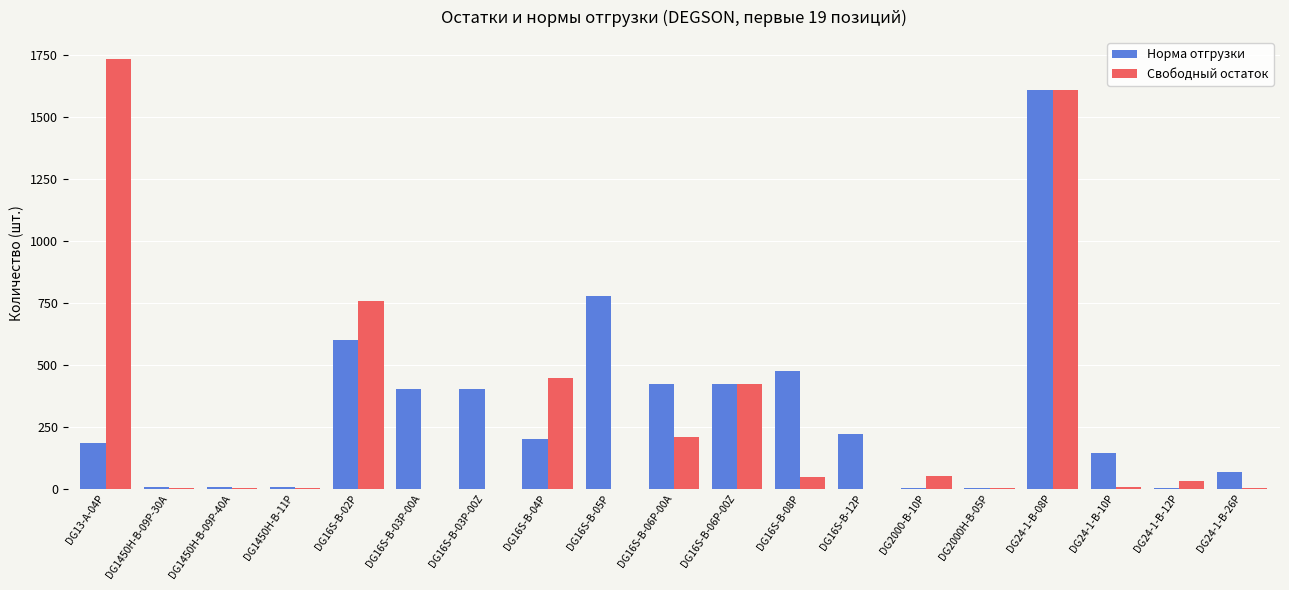

What is the total value across all series at DG24-1-B-10P?

151